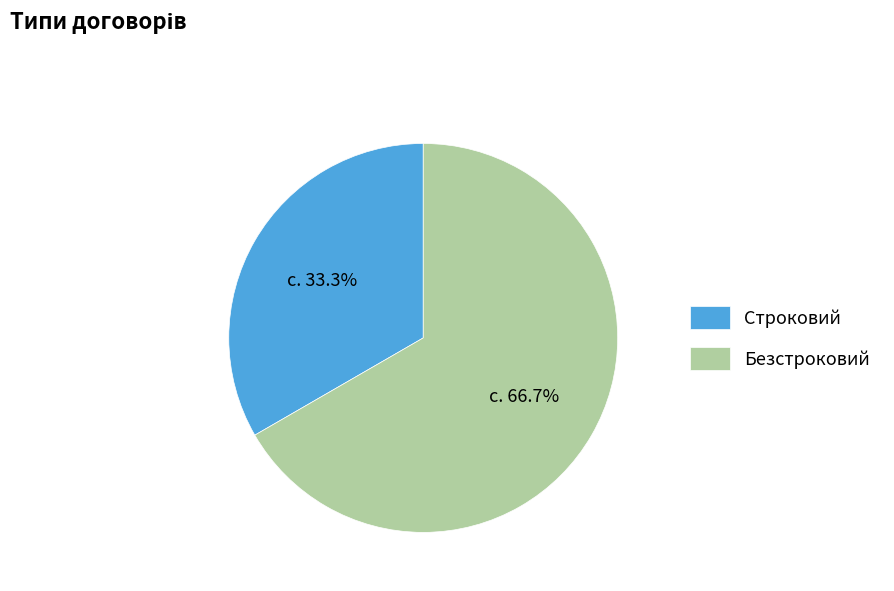

To the nearest percent, what portion does Безстроковий represent?

67%